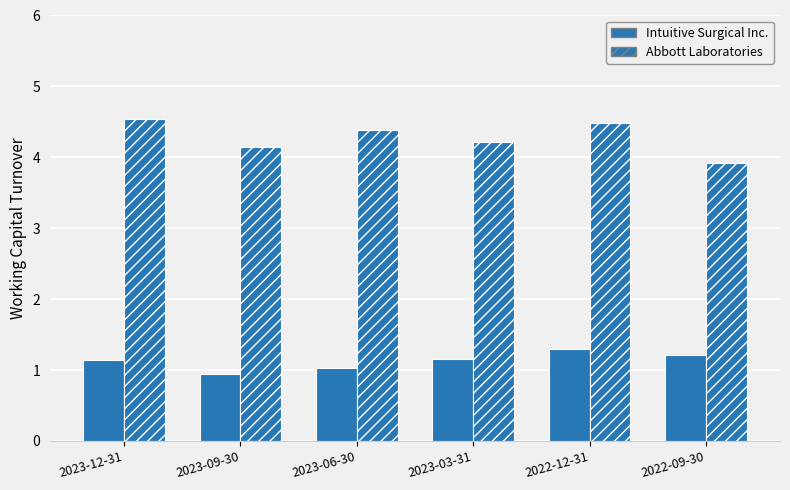

The Abbott Laboratories series shows 2.4 at 2023-12-31. True or false?

False